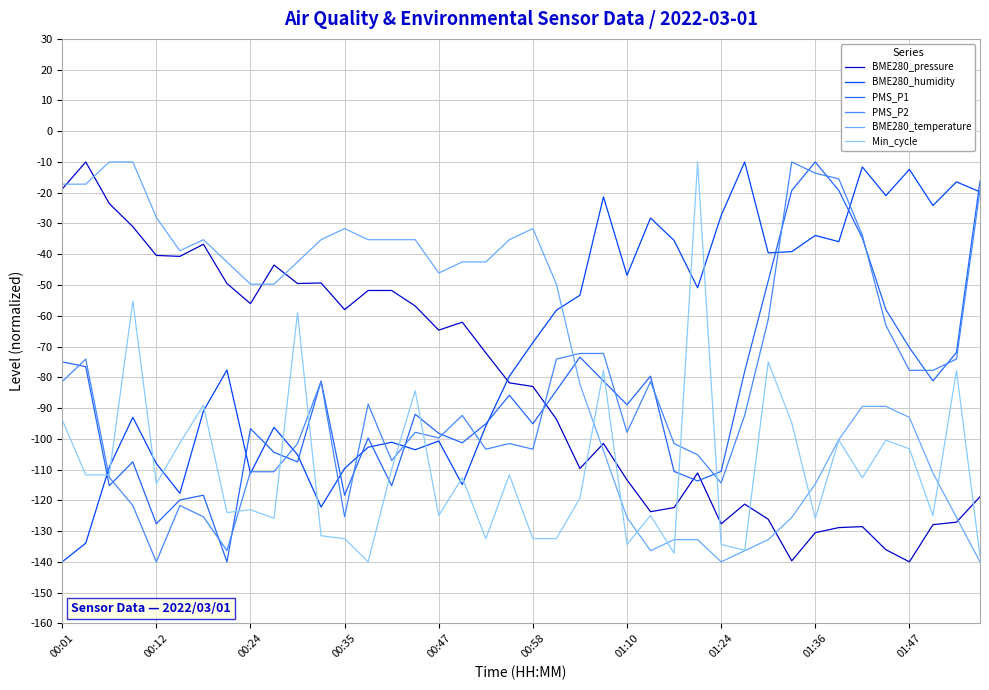

What is the smallest value displayed?

-140.0